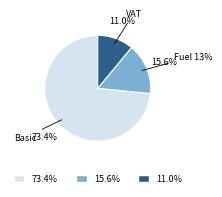

To the nearest percent, what is the average slice percentage?

33%